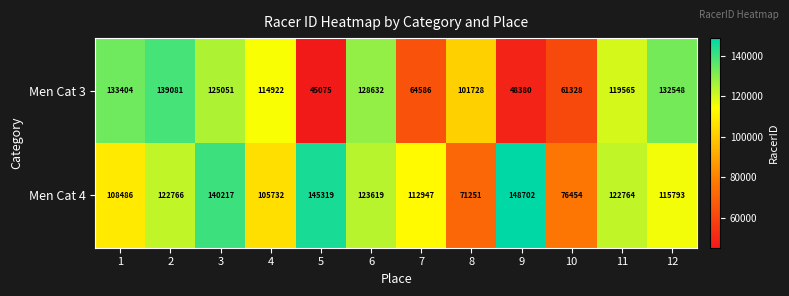

List the series in order of their peak value, lowest first.

Men Cat 3, Men Cat 4